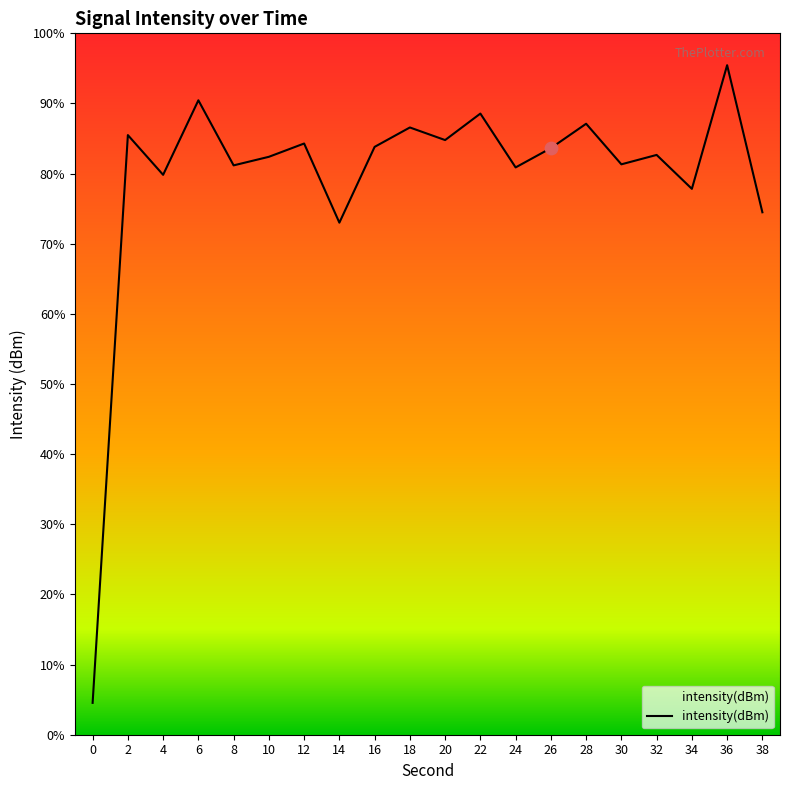

What is the change in value from 8 to 36?

+15.7